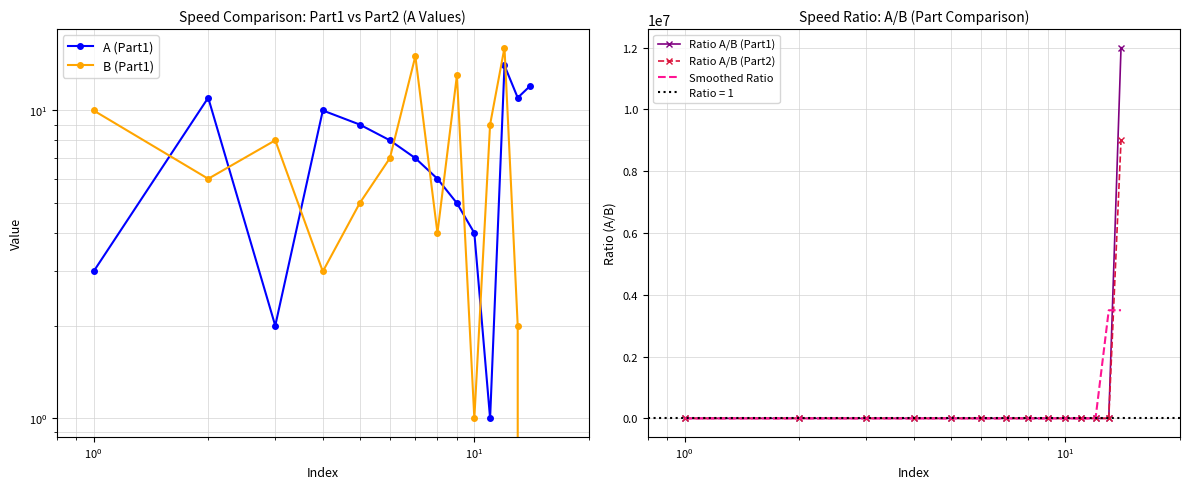

What is the maximum value for Ratio A/B (Part2)?

9000000.0